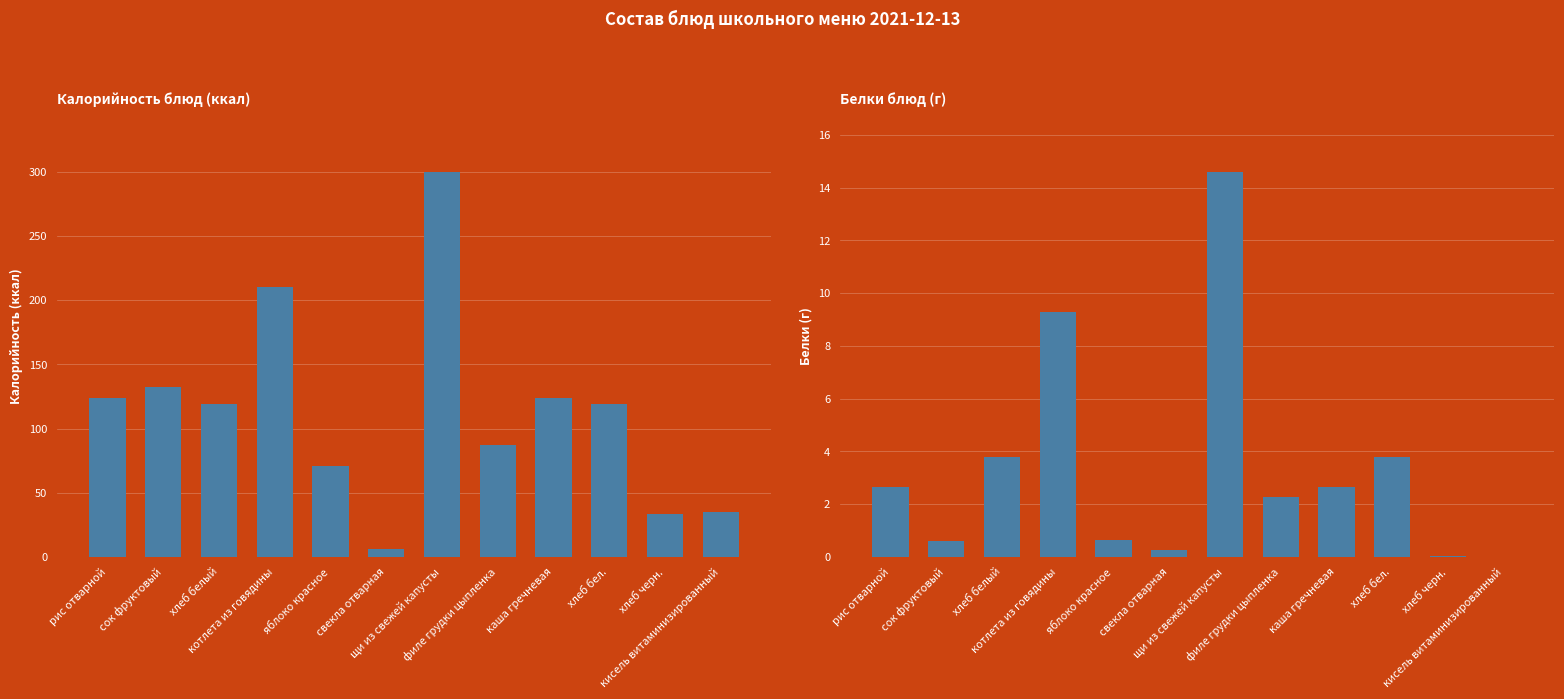

How many data points in Калорийность блюд (ккал) are above 119?

5